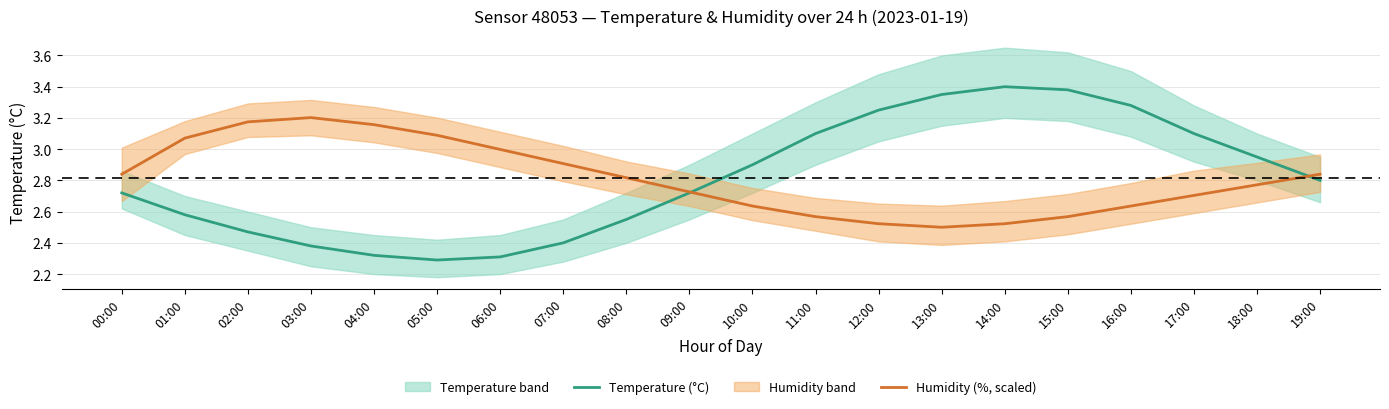

What is the label of the 3rd point from the right?

17:00